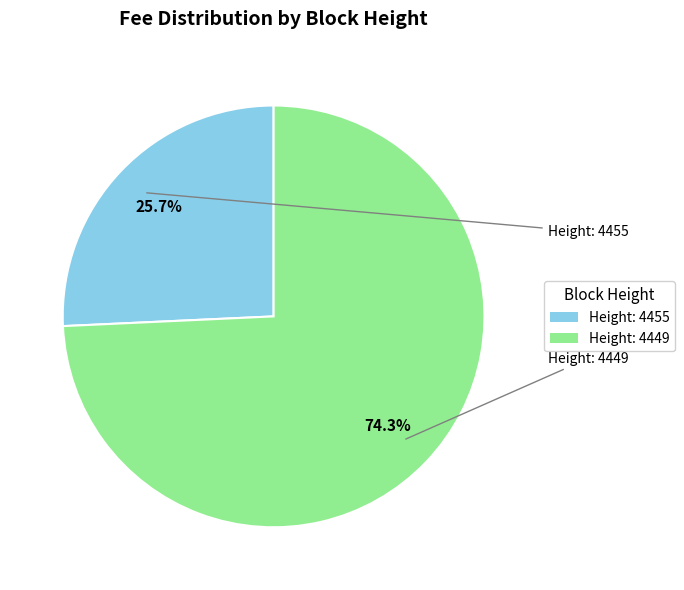

Does any single category account for the majority?

Yes